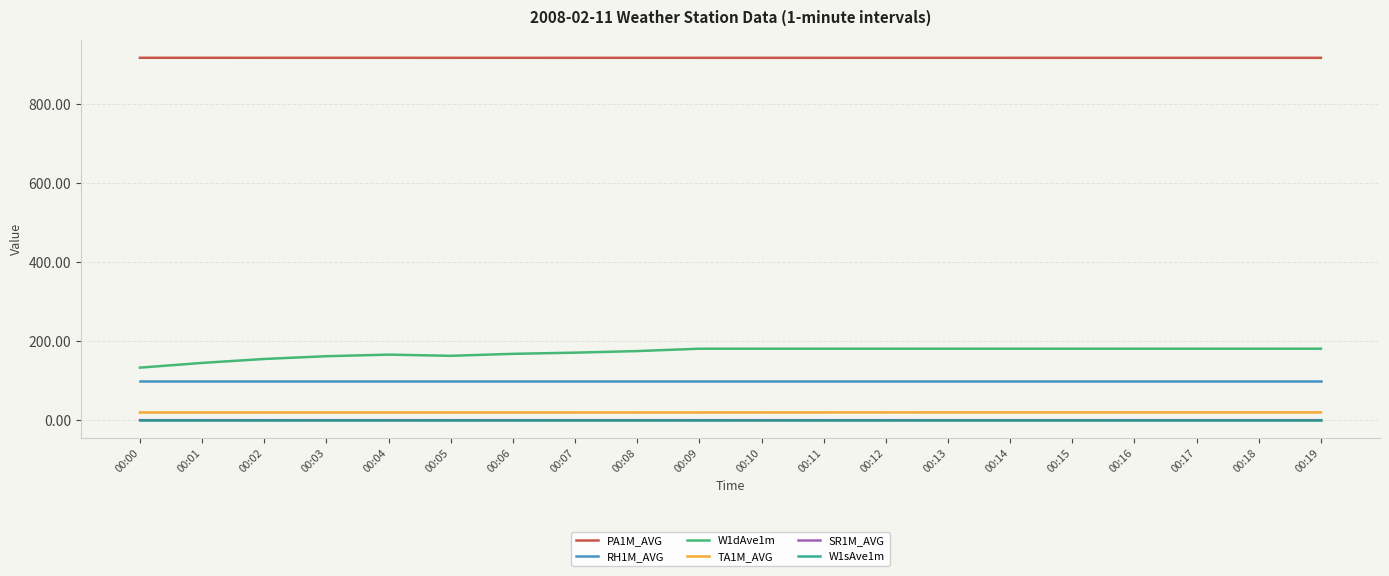

What is the maximum value for TA1M_AVG?

19.5